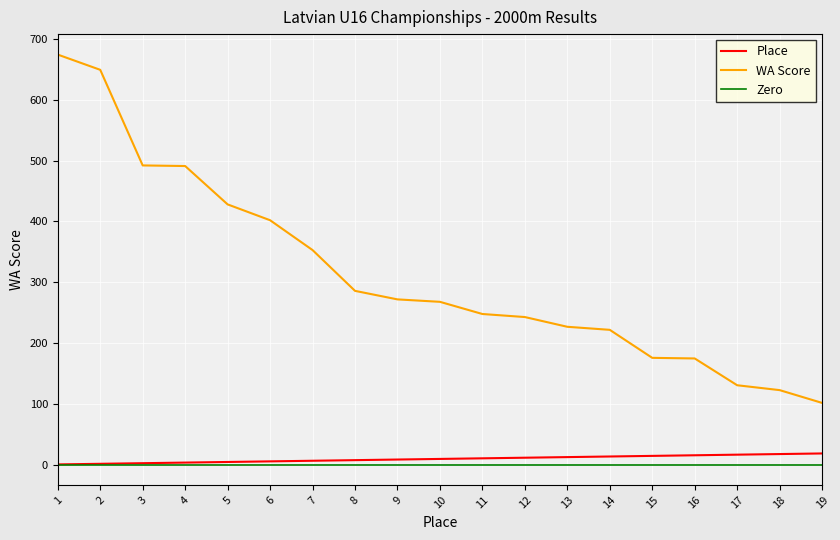

Between 2 and 19, which series saw the biggest shift?

WA Score